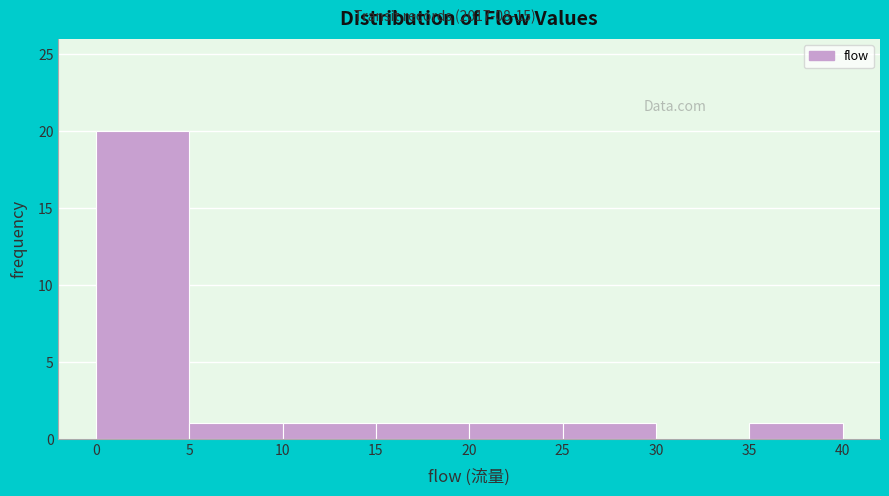

Over which range of the x-axis is the bar tallest?

0 to 5